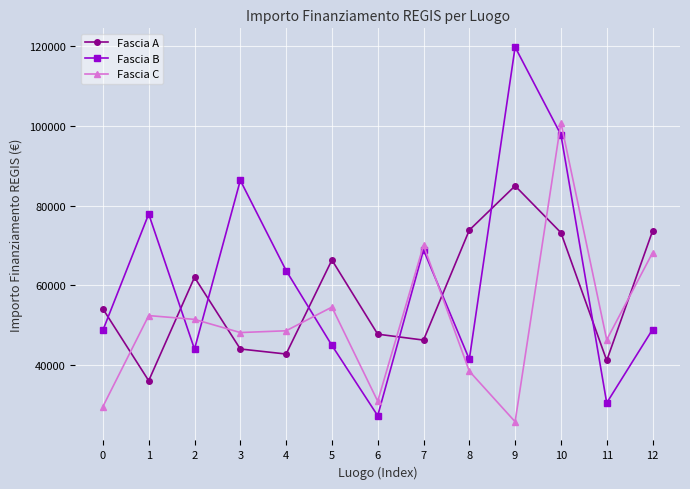

Which series changed the most between 1 and 12?

Fascia A